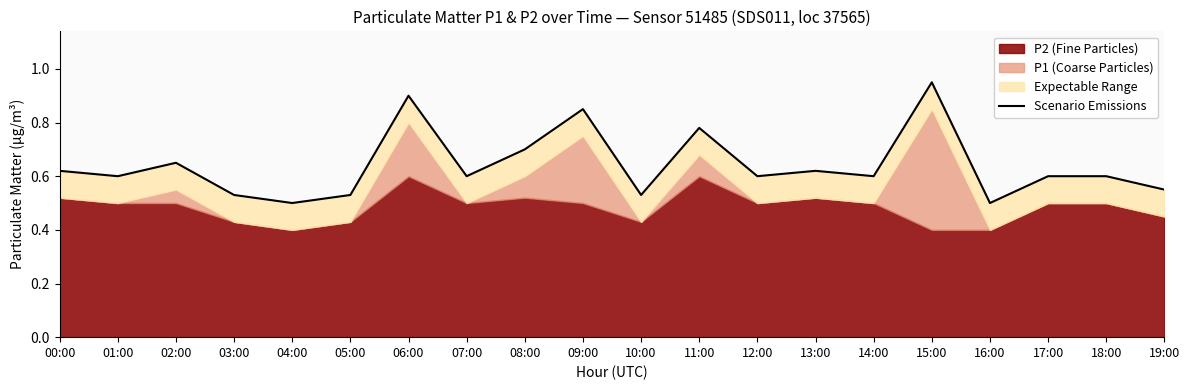

At which category does the chart reach its minimum across all series?

04:00